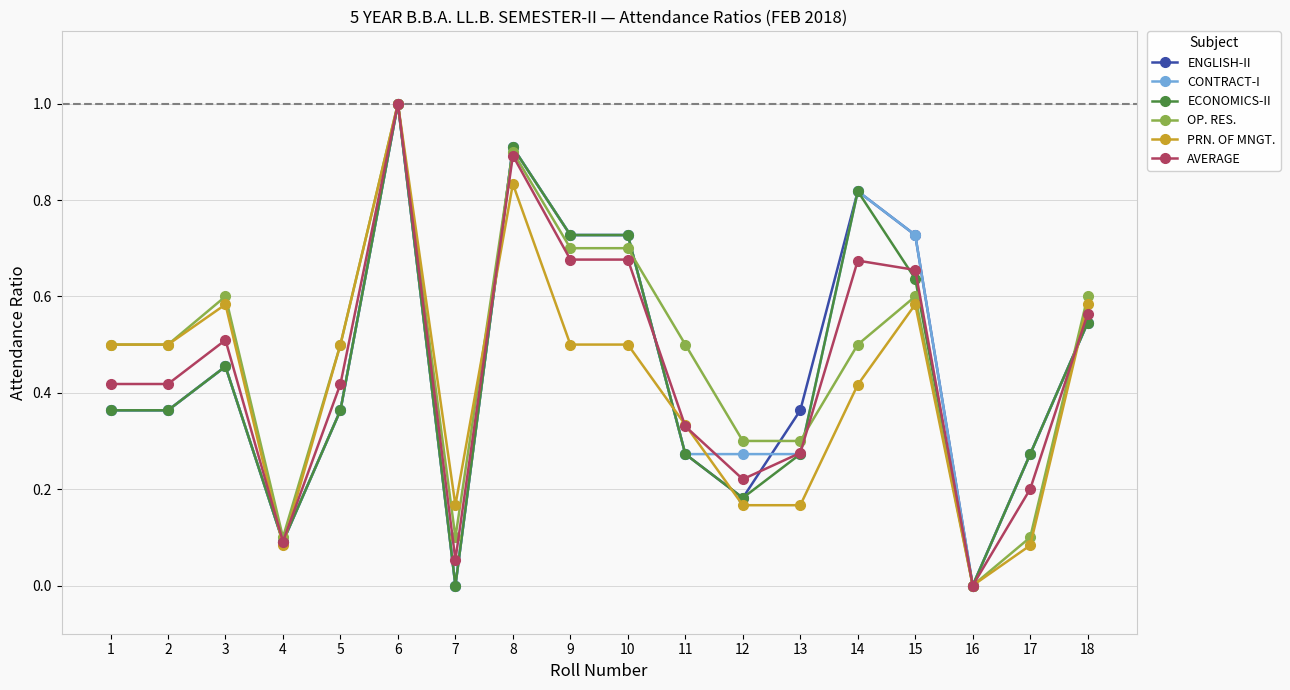

How many values in the PRN. OF MNGT. series exceed 0?

17